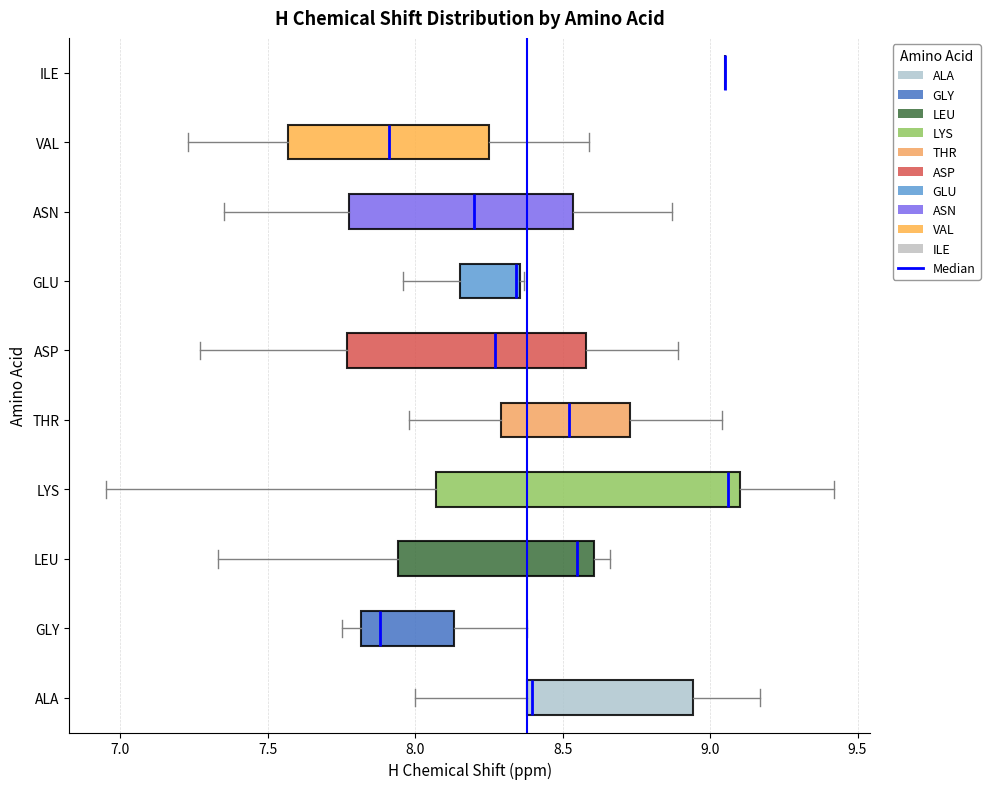

Reading bottom to top, read every box against the x-axis: the position of its median line, the range the box covers, and the ends of its whiskers. The values are not printed on the chart, so give them approximately, as read against the axis.

ALA: median 8.40, box 8.40 to 8.95, whiskers 8.00 to 9.15
GLY: median 7.90, box 7.80 to 8.15, whiskers 7.75 to 8.40
LEU: median 8.55, box 7.95 to 8.60, whiskers 7.35 to 8.65
LYS: median 9.05, box 8.05 to 9.10, whiskers 6.95 to 9.40
THR: median 8.50, box 8.30 to 8.75, whiskers 8.00 to 9.05
ASP: median 8.25, box 7.75 to 8.60, whiskers 7.25 to 8.90
GLU: median 8.35 (just left of the box's right edge), box 8.15 to 8.35, whiskers 7.95 to 8.35
ASN: median 8.20, box 7.80 to 8.55, whiskers 7.35 to 8.85
VAL: median 7.90, box 7.55 to 8.25, whiskers 7.25 to 8.60
ILE: box collapsed to a line at 9.05, whiskers 9.05 to 9.05